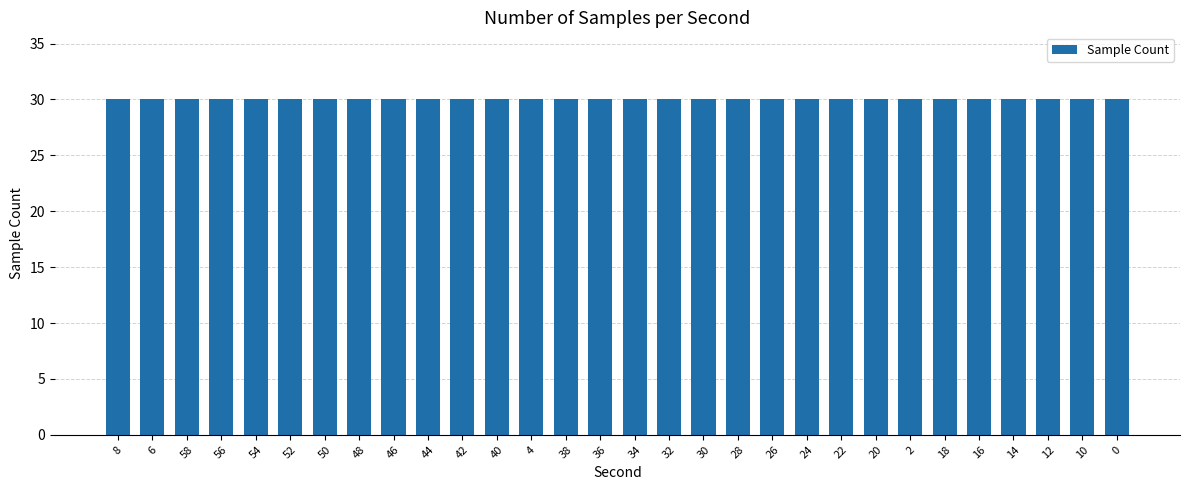

The chart shows a value of -172.9 at 8. True or false?

False